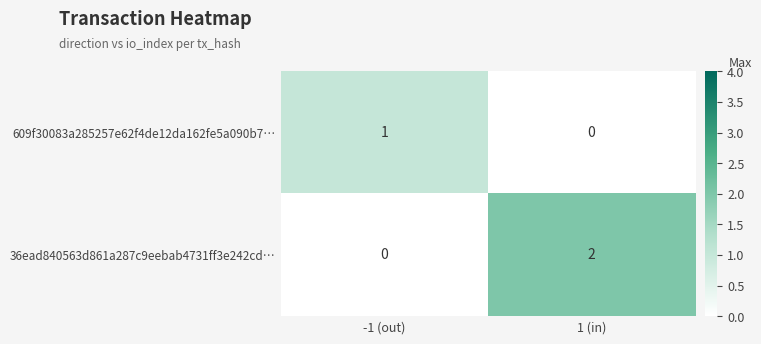

Where is 609f30083a285257e62f4de12da162fe5a090b7… nearest to the value 0?

1 (in)